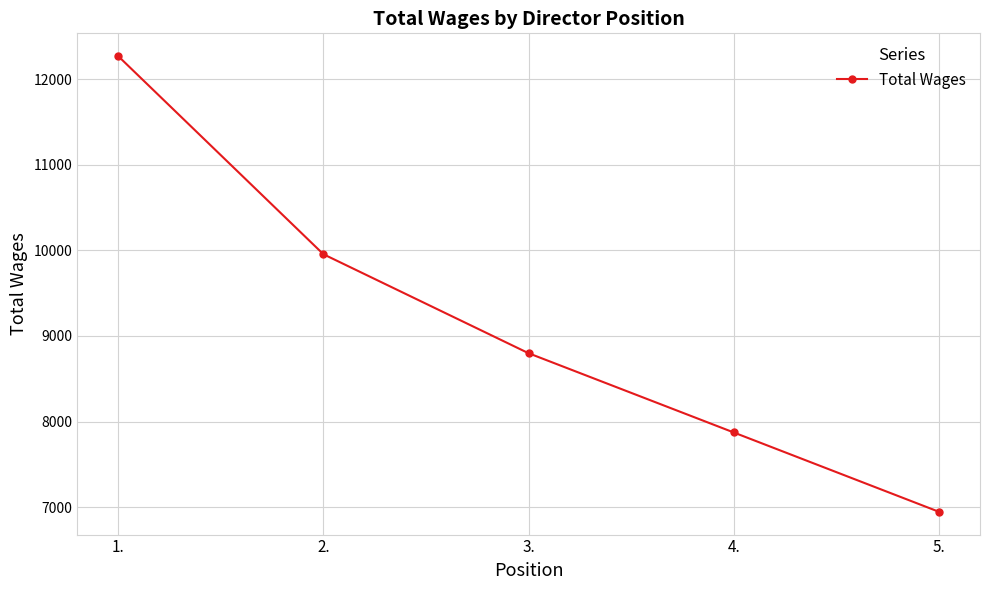

How many lines are shown in the chart?

1